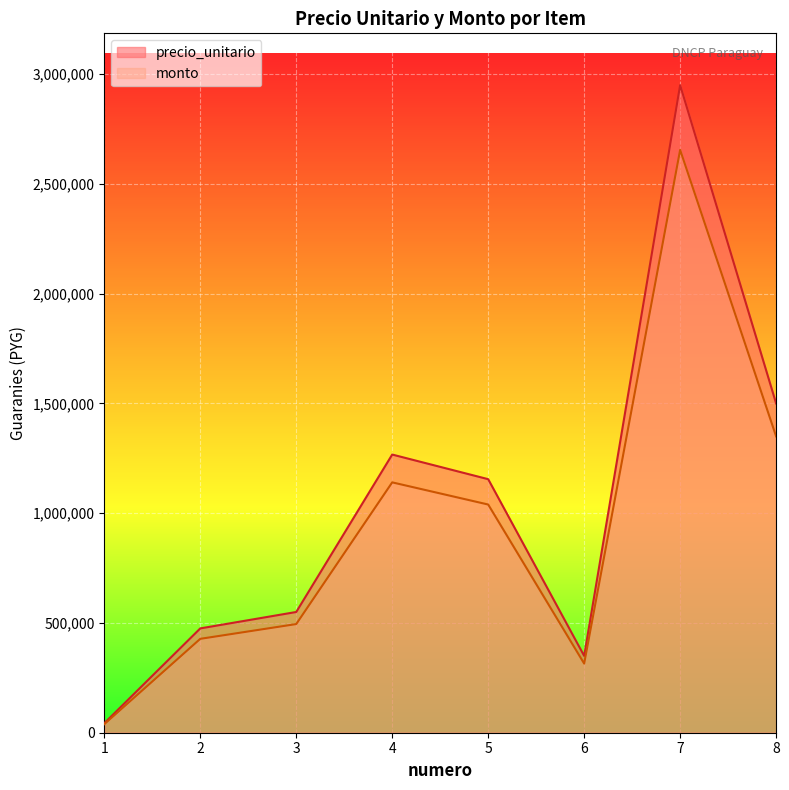

At how many categories does at least one series exceed 2931961?

1